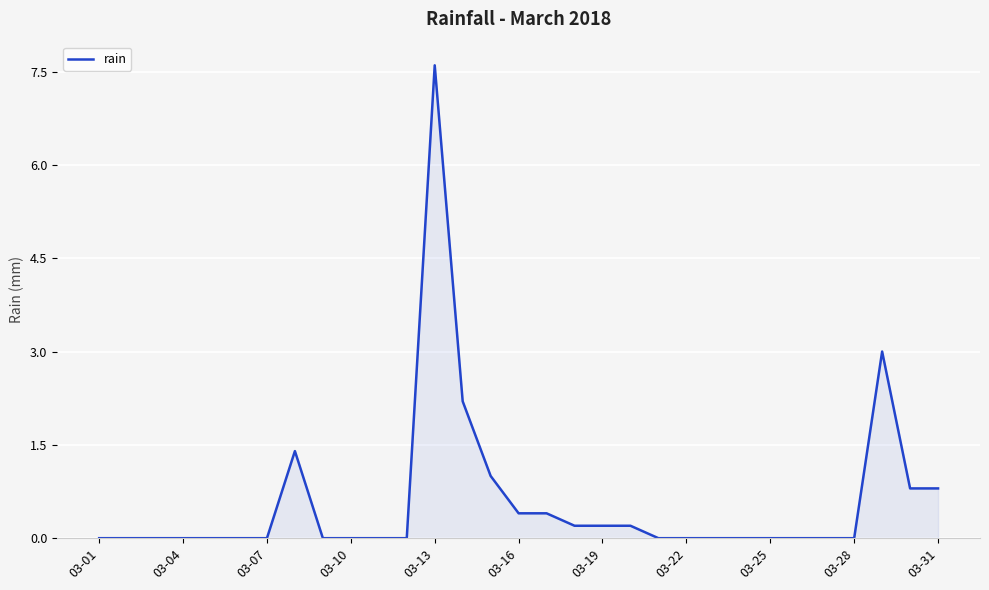

What is the difference between the maximum and minimum values?

7.6